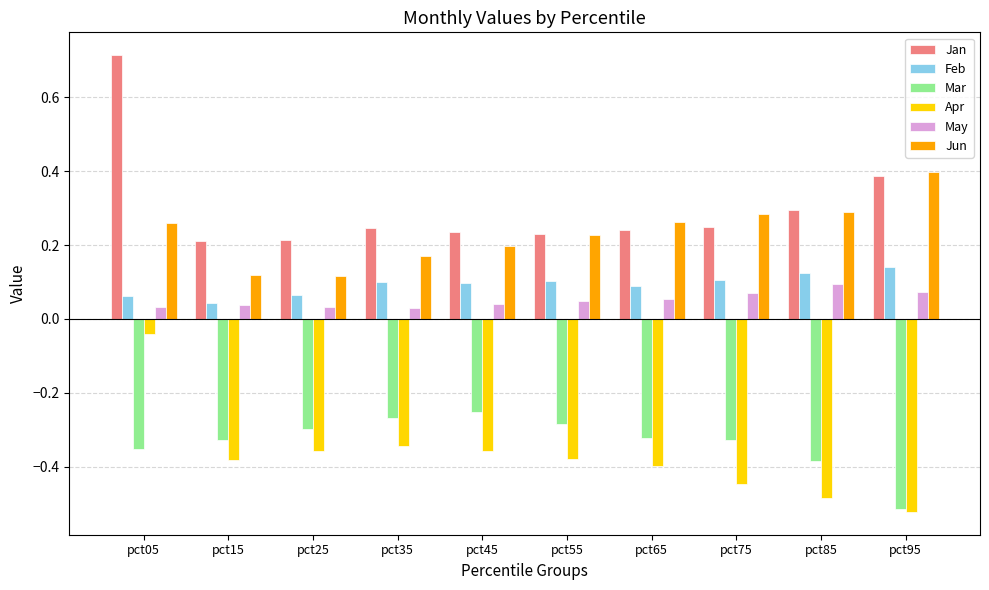

What is the sum of the Jan values at pct05 and pct55?

0.9